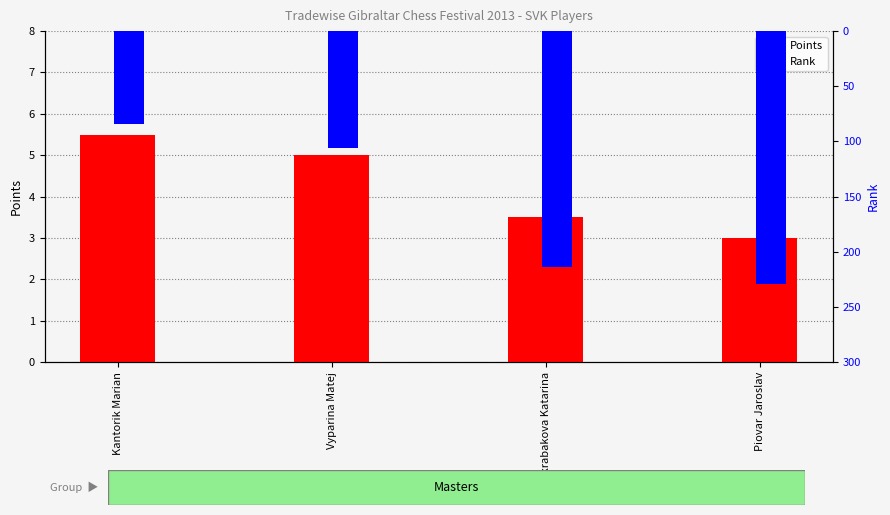

Does the chart contain any negative values?

No